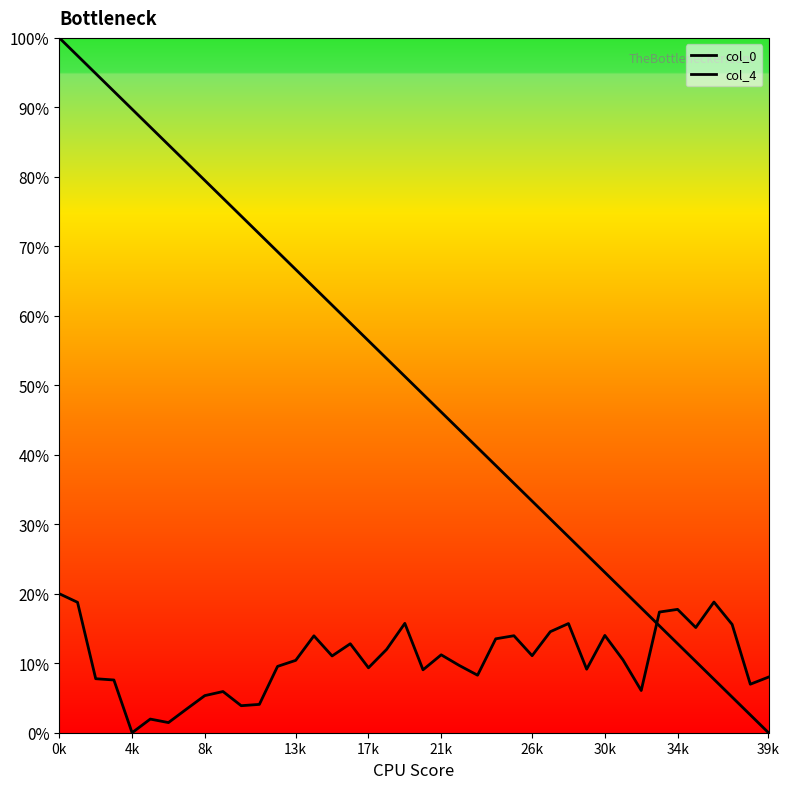

How many lines are shown in the chart?

2